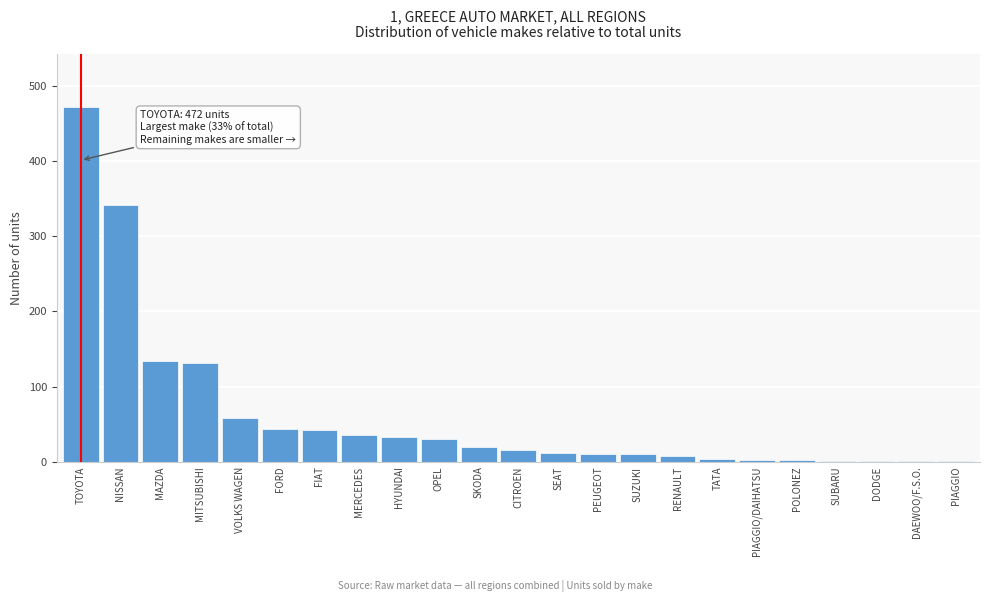

Which has a higher value, TOYOTA or RENAULT?

TOYOTA